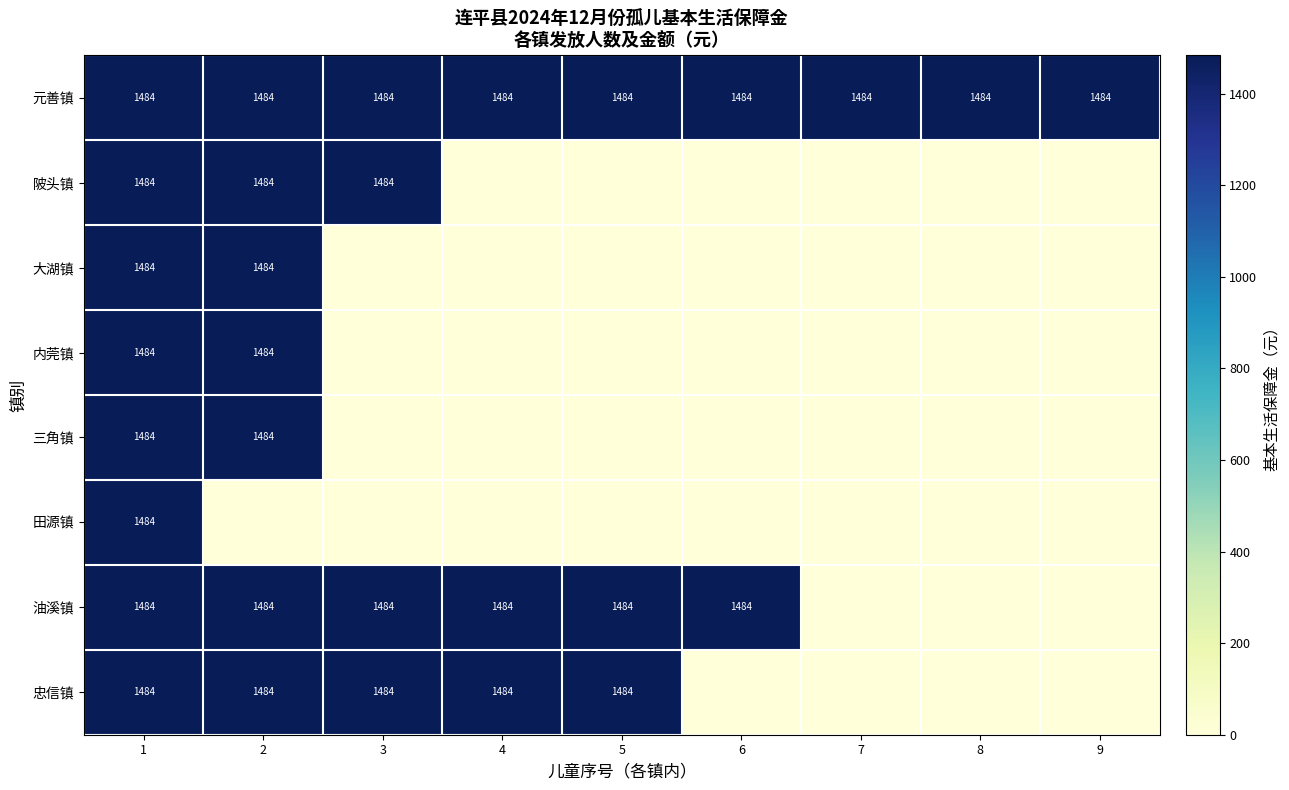

True or false: 元善镇 has a value of 1484 at 4.

True